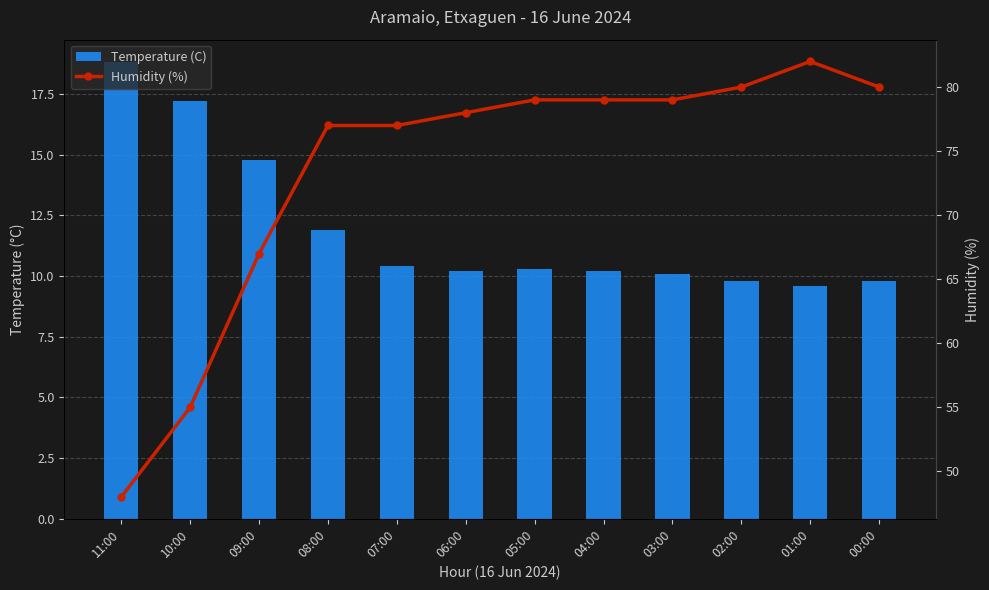

What is the value of the Temperature (C) bar at the 12th from the left?

9.8